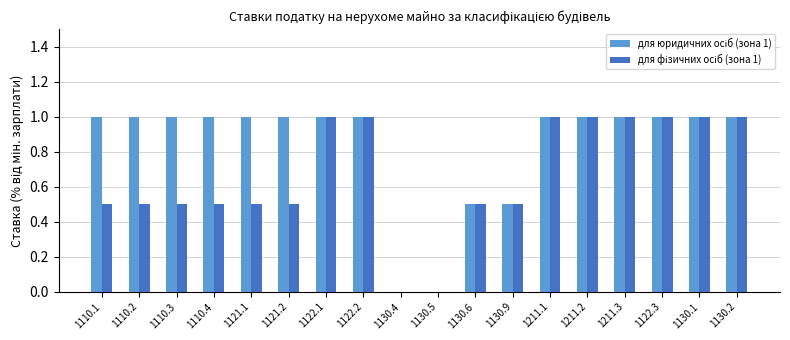

How many groups of bars are there?

18